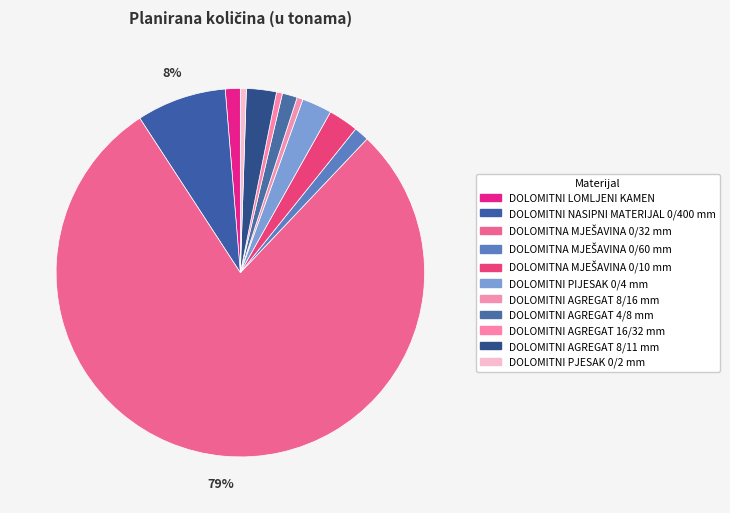

True or false: DOLOMITNI AGREGAT 16/32 mm accounts for 1% of the total.

True